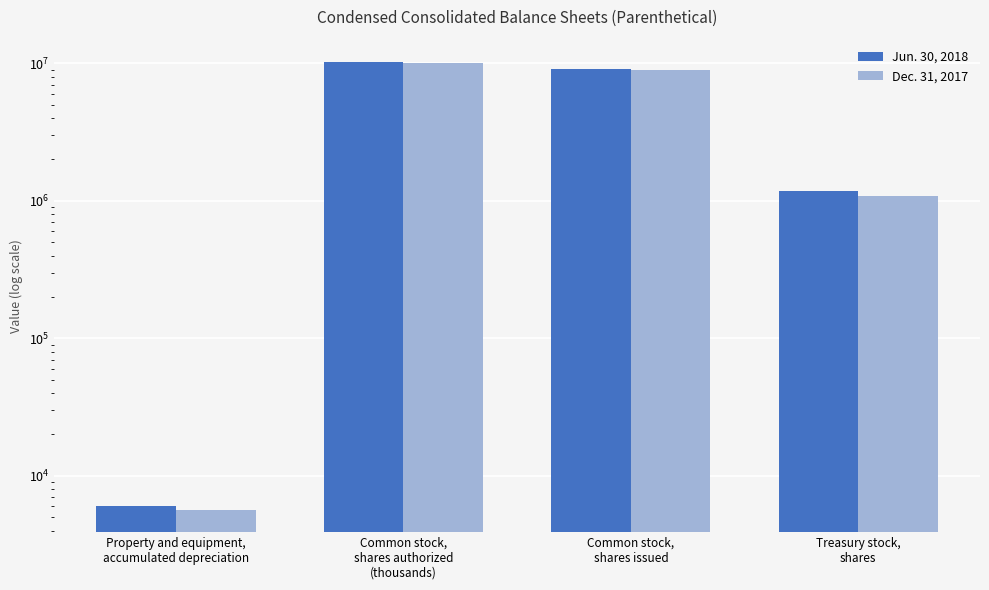

What is the difference between the Dec. 31, 2017 values at Property and equipment,
accumulated depreciation and Common stock,
shares issued?

8893914